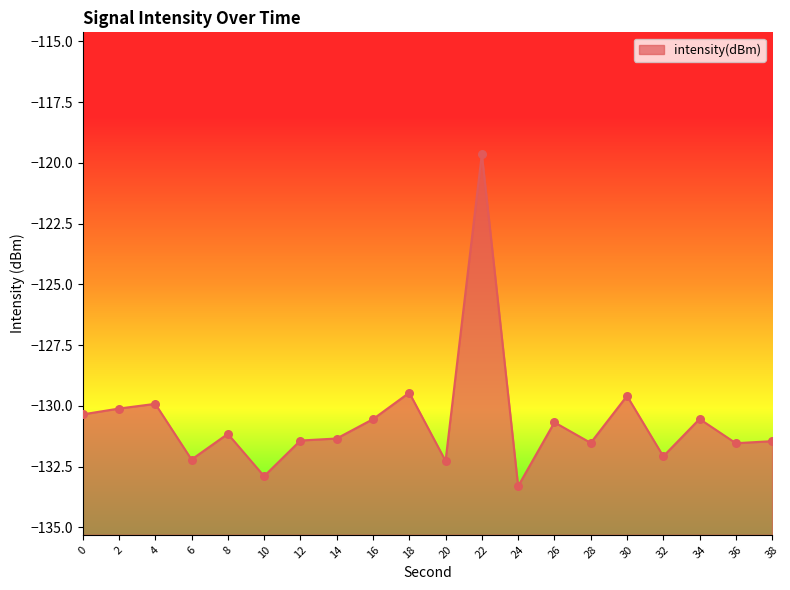

What is the change in value from 8 to 26?

+0.5